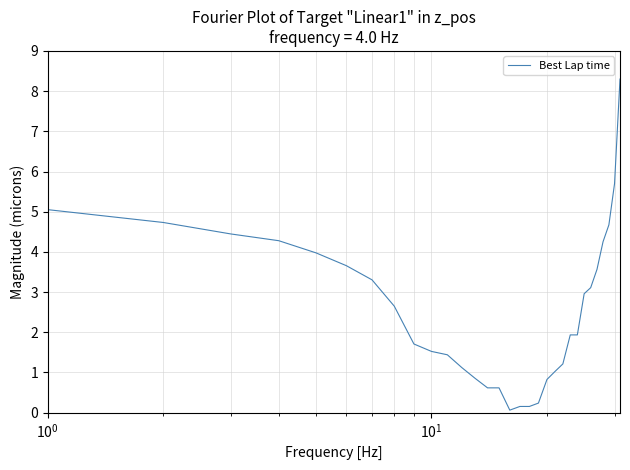

What is the maximum value shown in the chart?

8.3